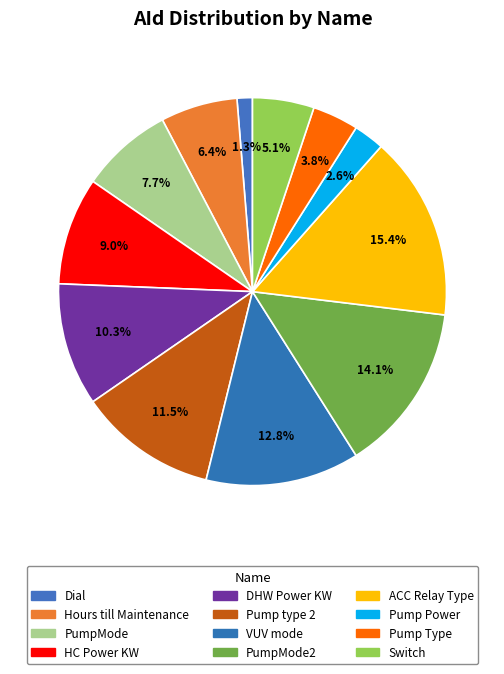

Count the number of slices in the pie.

12